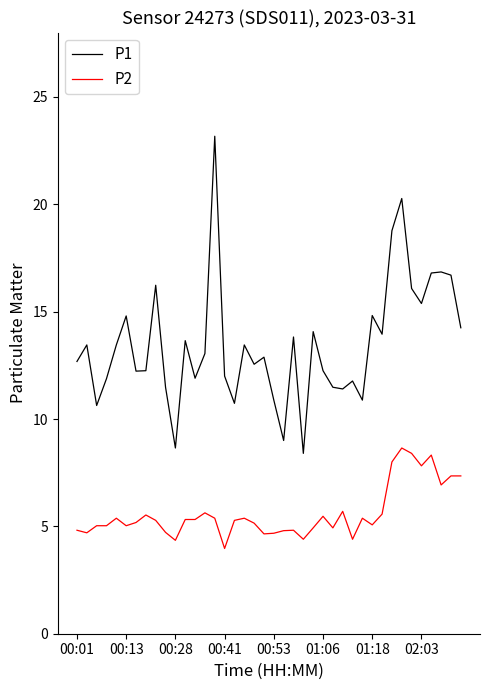

What is the maximum value for P1?

23.2